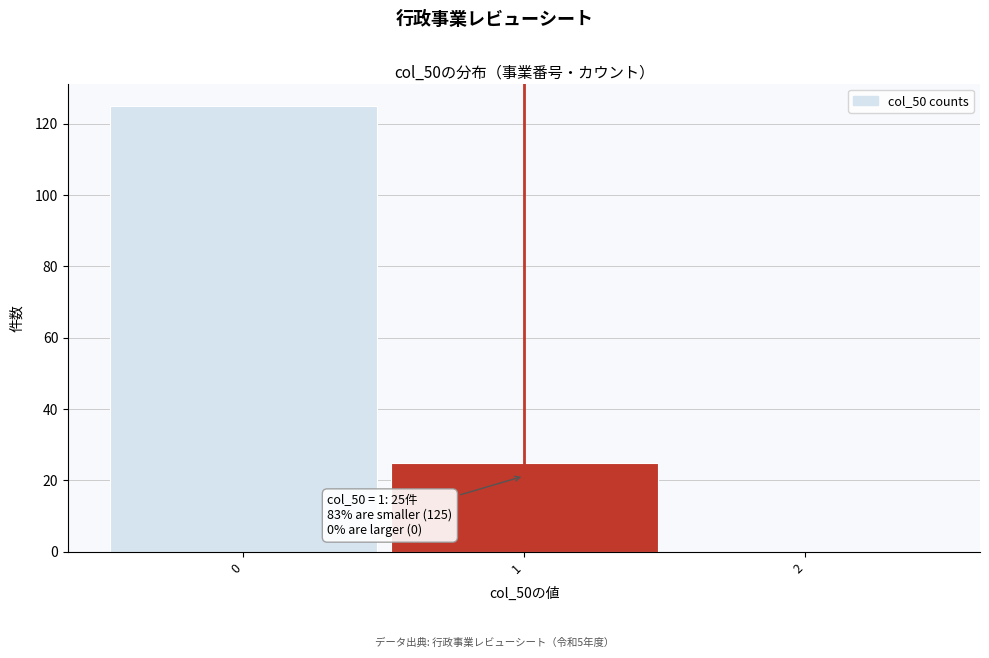

Over which range of the x-axis is the bar tallest?

-0.5 to 0.5